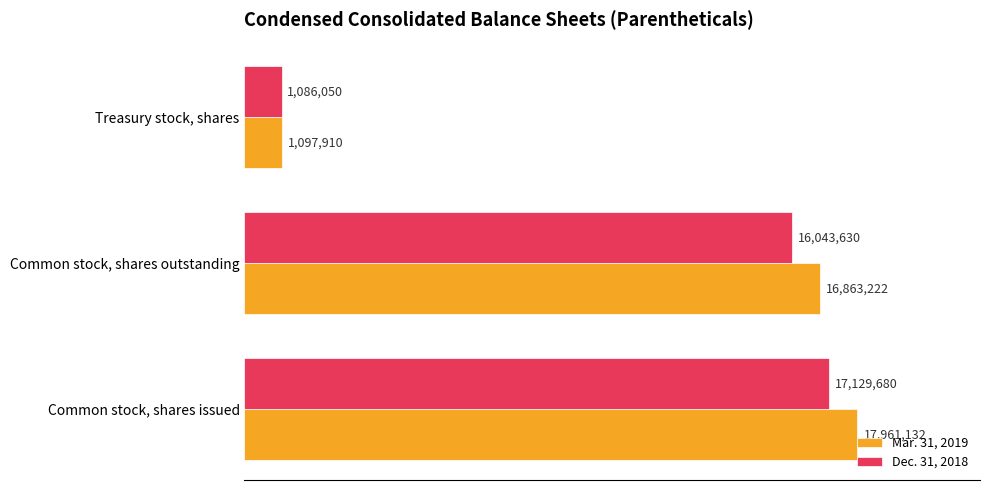

What are all the series names shown in the legend?

Mar. 31, 2019, Dec. 31, 2018